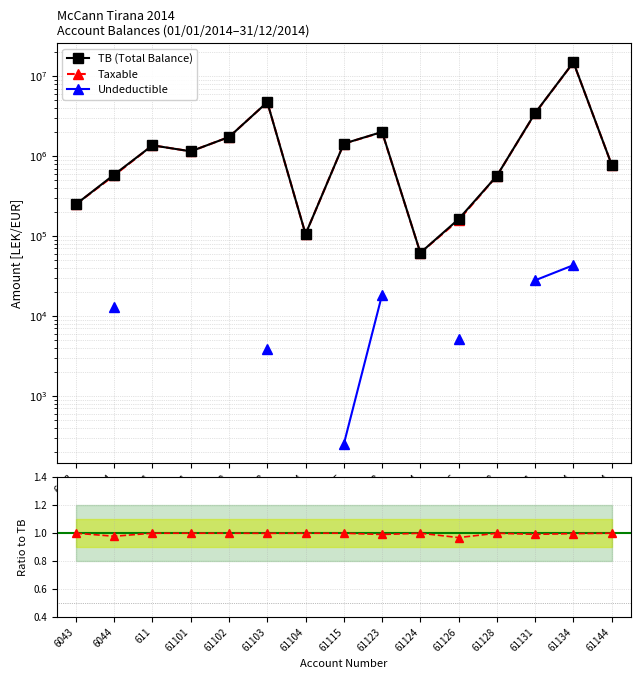

What is the value of the Taxable point at the 7th from the left?

105900.0